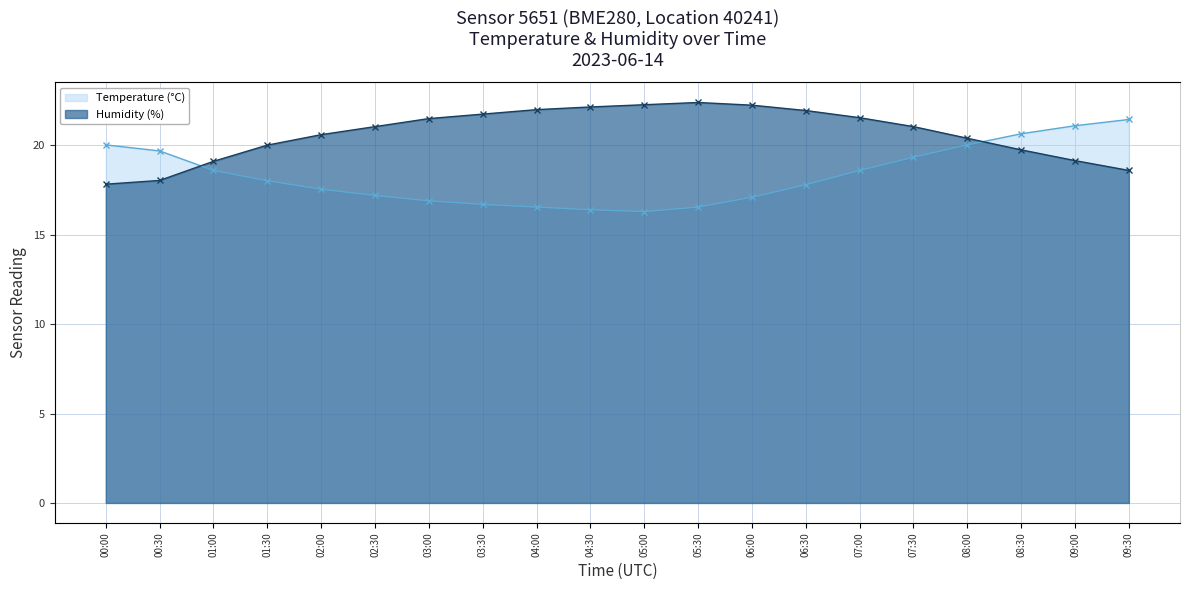

What is the maximum value for Temperature (°C)?

21.4